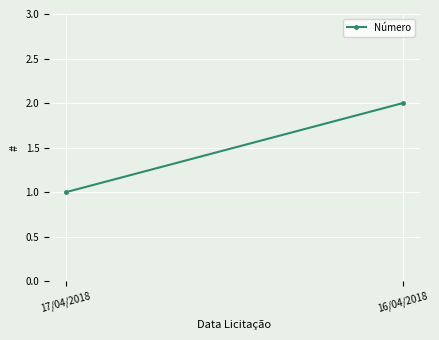

How many values are between 1 and 2?

2